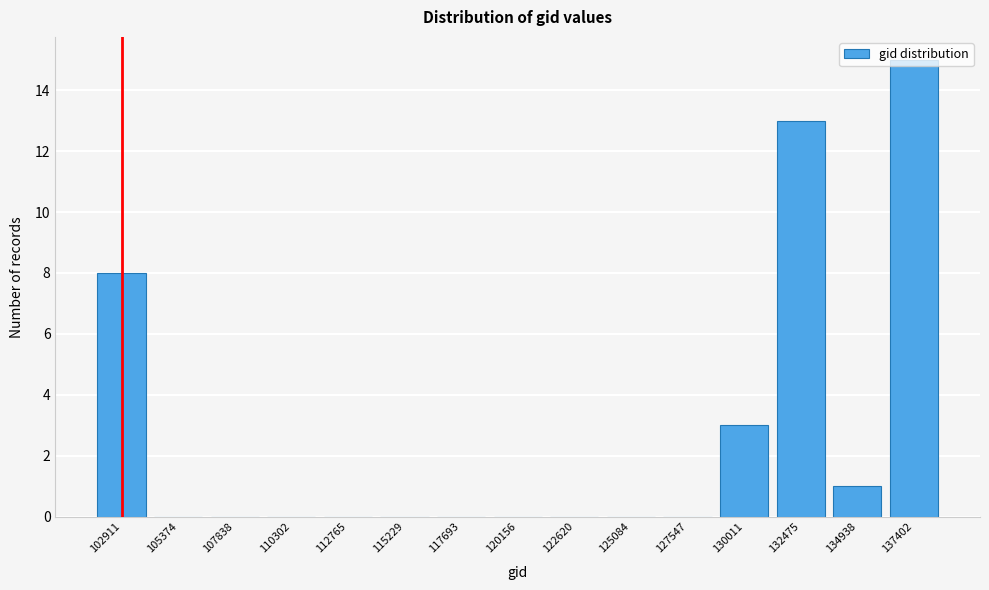

Is it true that the value at 115229 is 0?

True